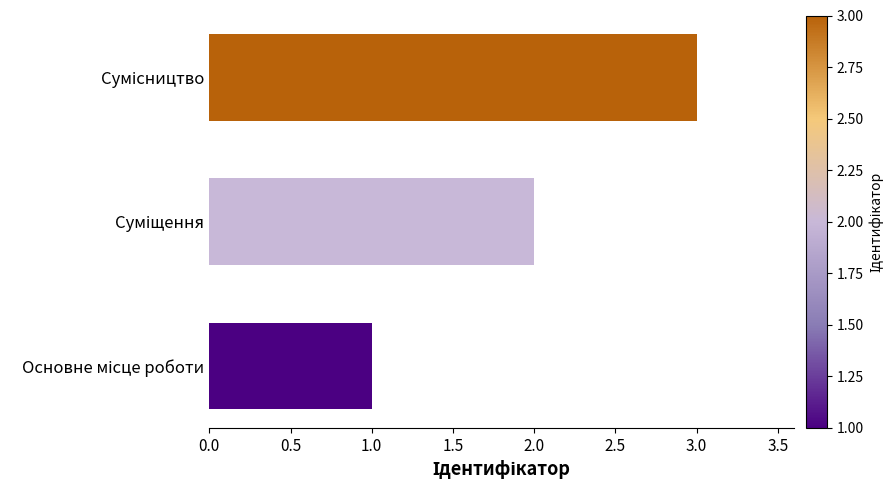

What is the sum of all values?

6